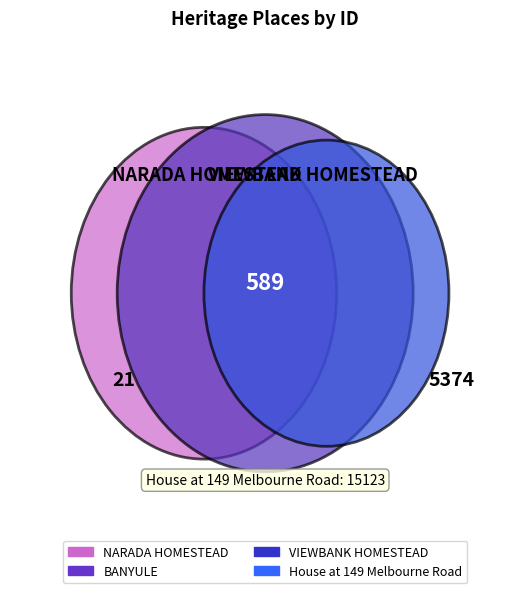

To the nearest percent, what is the difference between the largest and smallest slice percentages?

72%